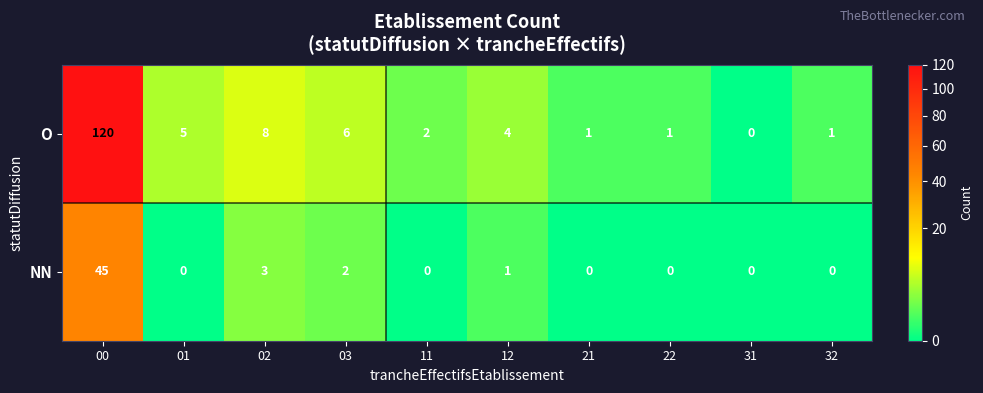

Which series has the widest spread of values?

O